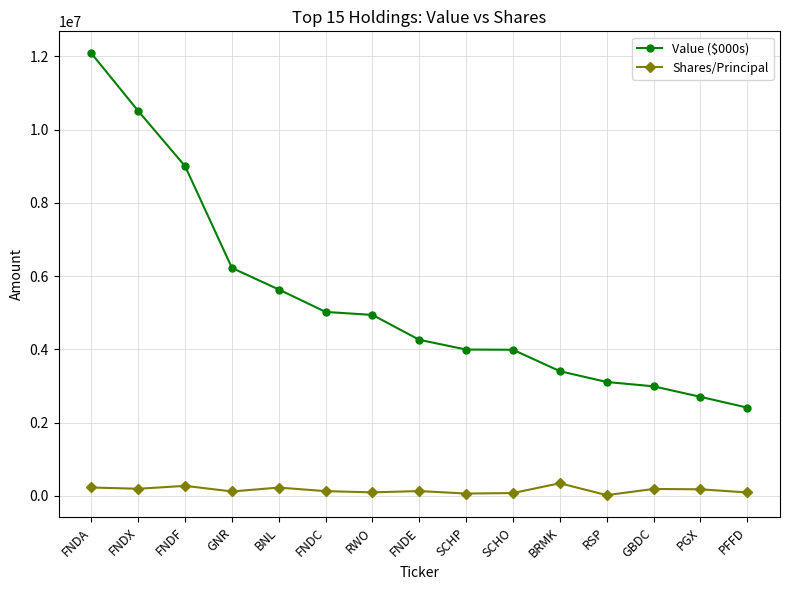

True or false: Value ($000s) and Shares/Principal intersect in this chart.

False